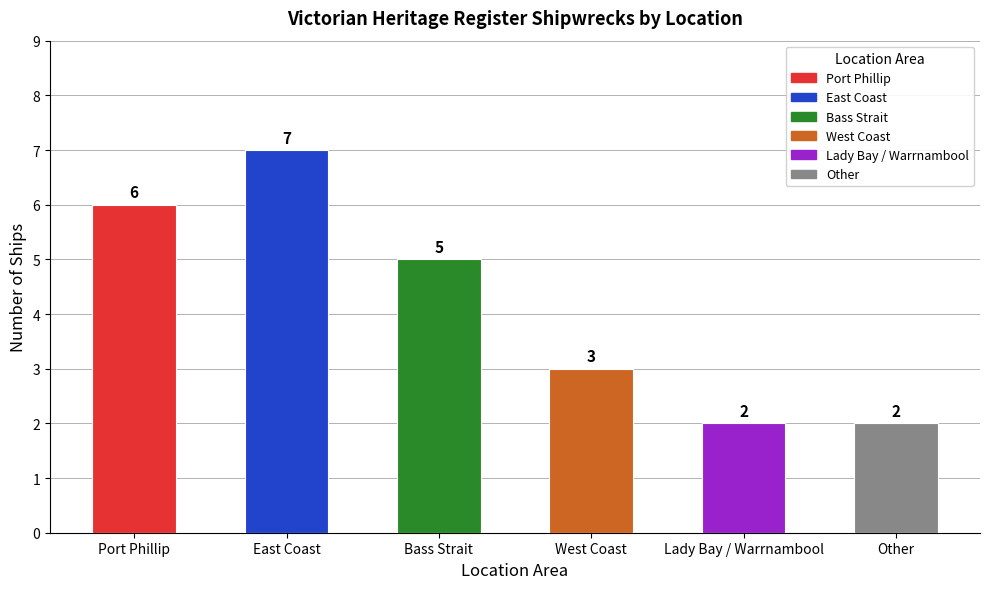

At which category does the chart reach its peak across all series?

East Coast